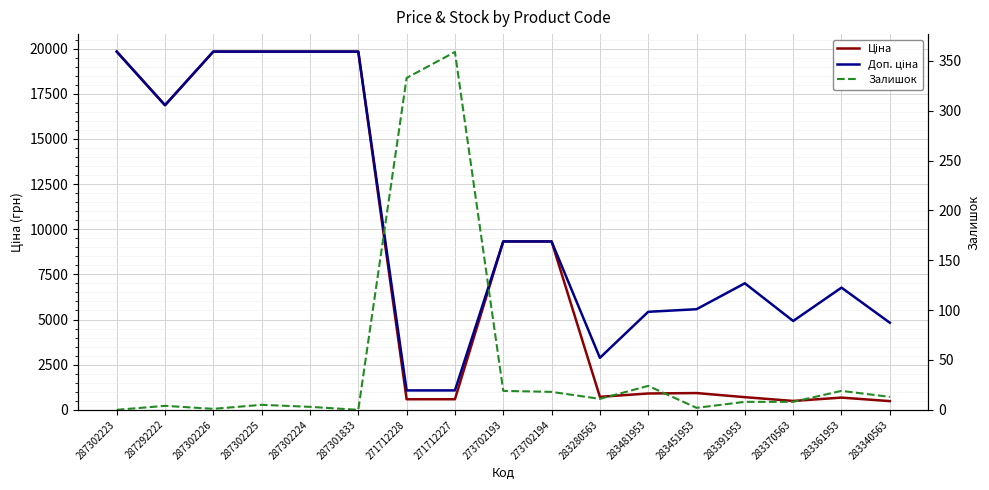

Which series has the largest range (max minus min)?

Ціна